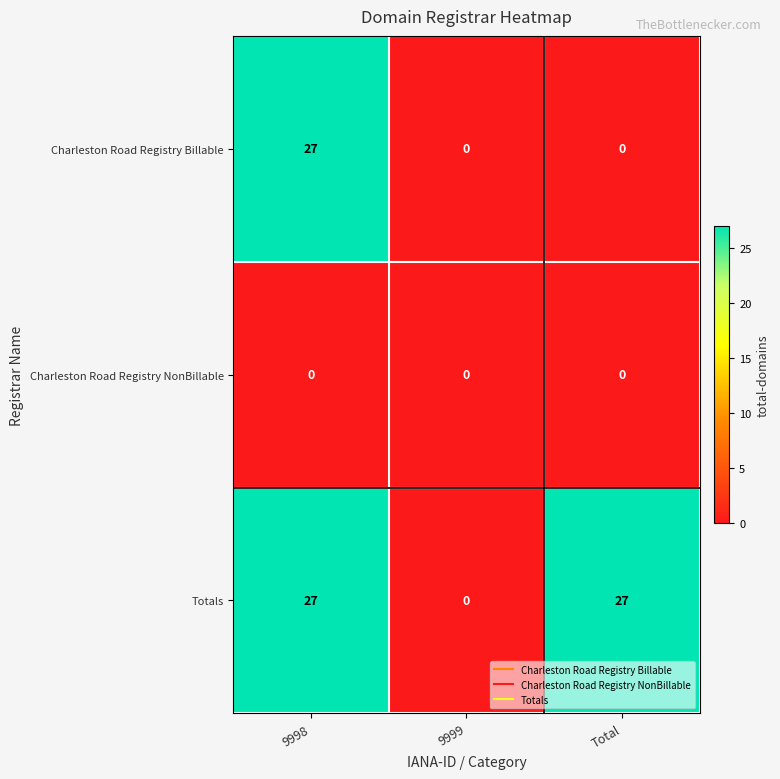

What is the greatest value displayed?

27